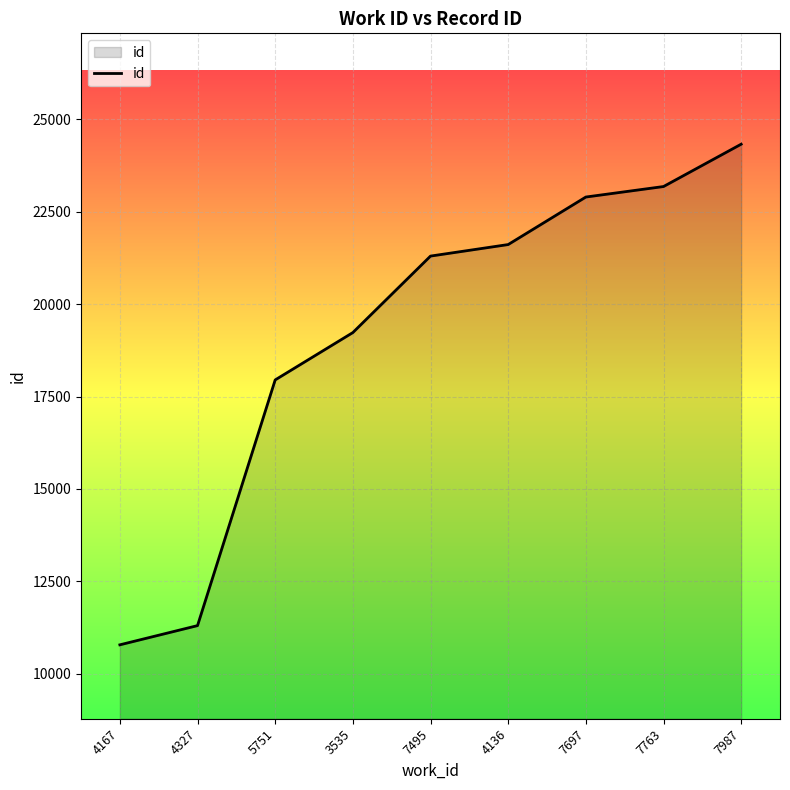

Does the chart display data point markers on the line(s)?

No